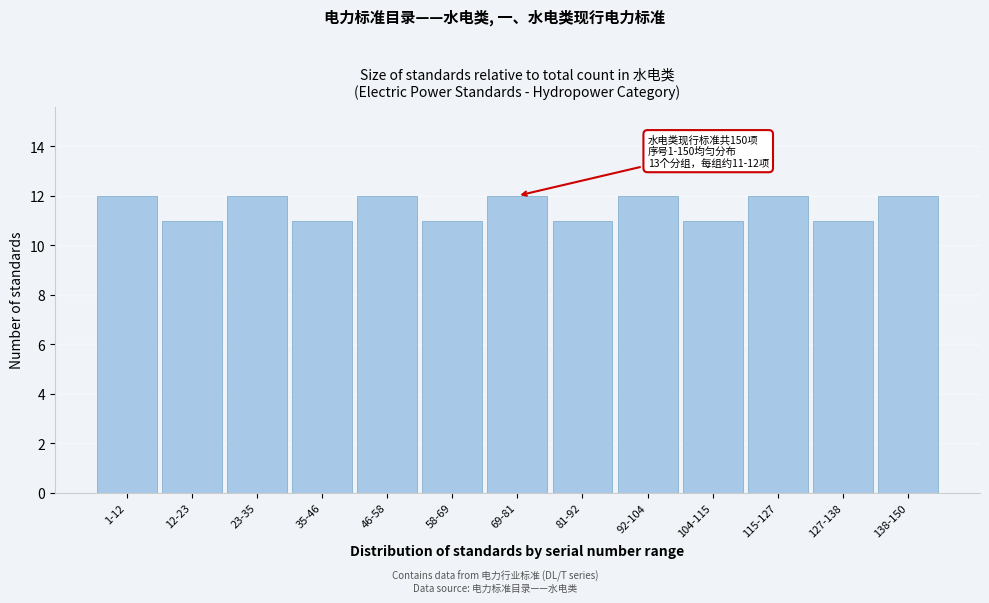

Reading right to left, what are all the values shown in this chart?

12	11	12	11	12	11	12	11	12	11	12	11	12